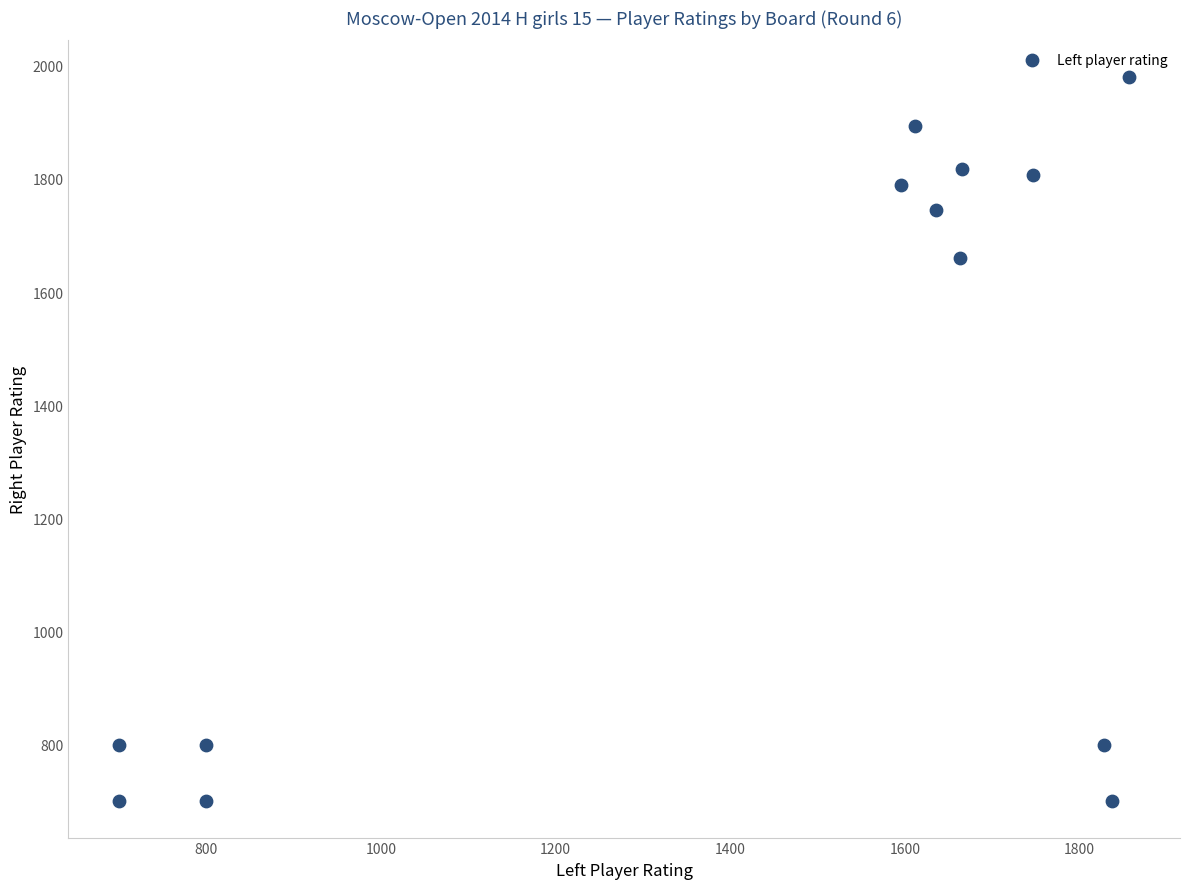

What is the range of X values (max minus min)?

1157